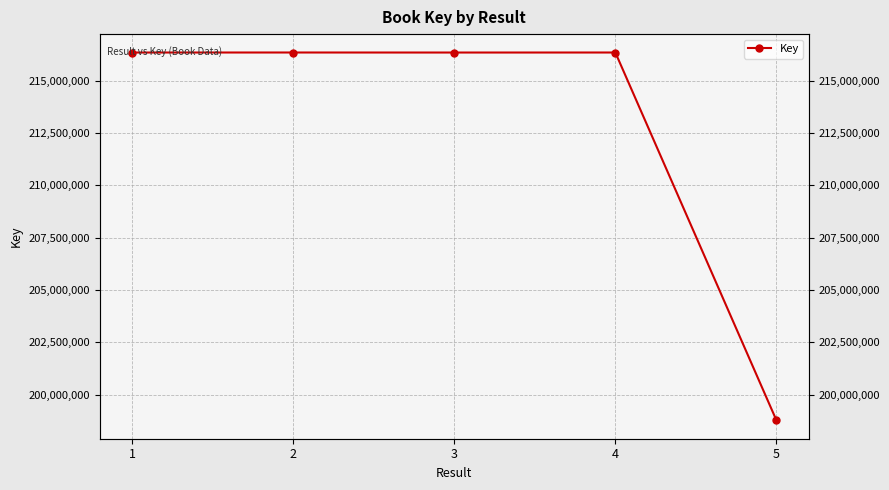

What is the maximum value shown in the chart?

216354707